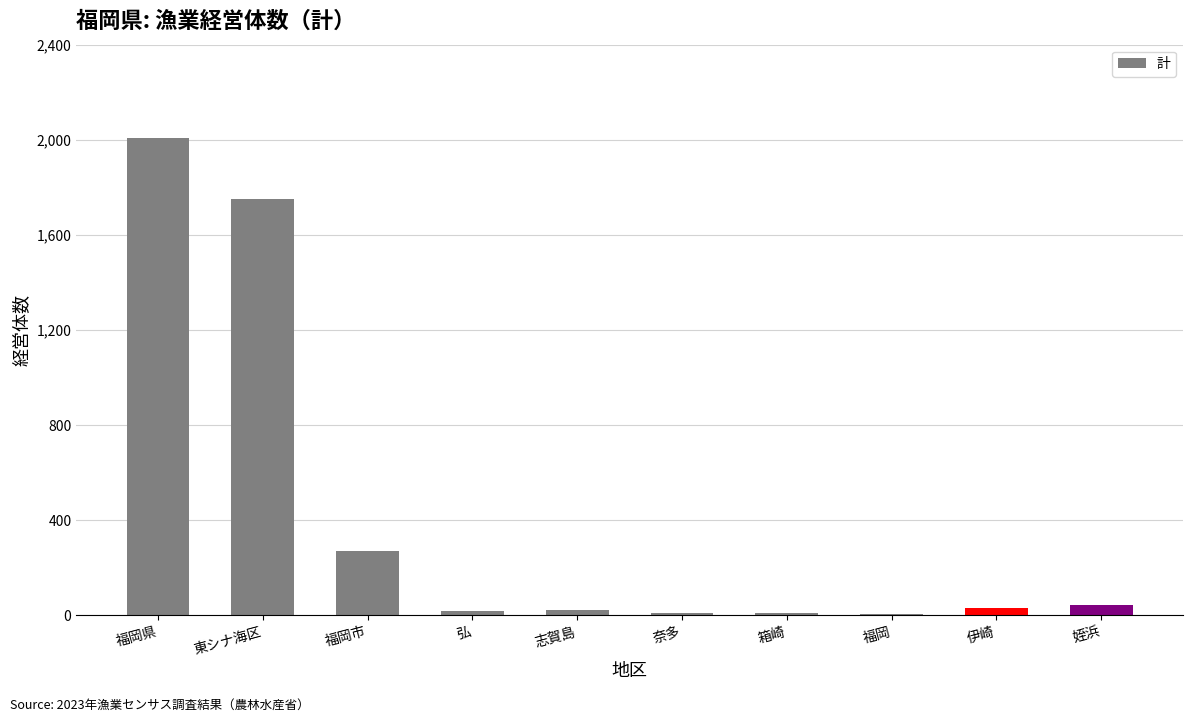

Where is the data nearest to the value 1007?

福岡市